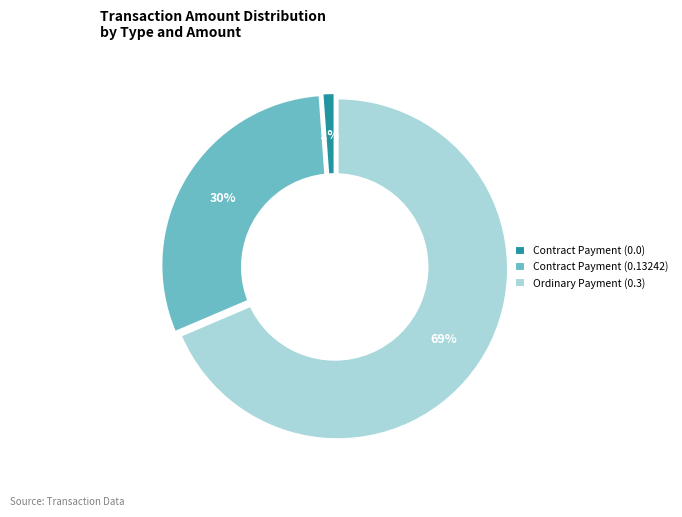

Which slice represents more than half of the pie?

Ordinary Payment (0.3)